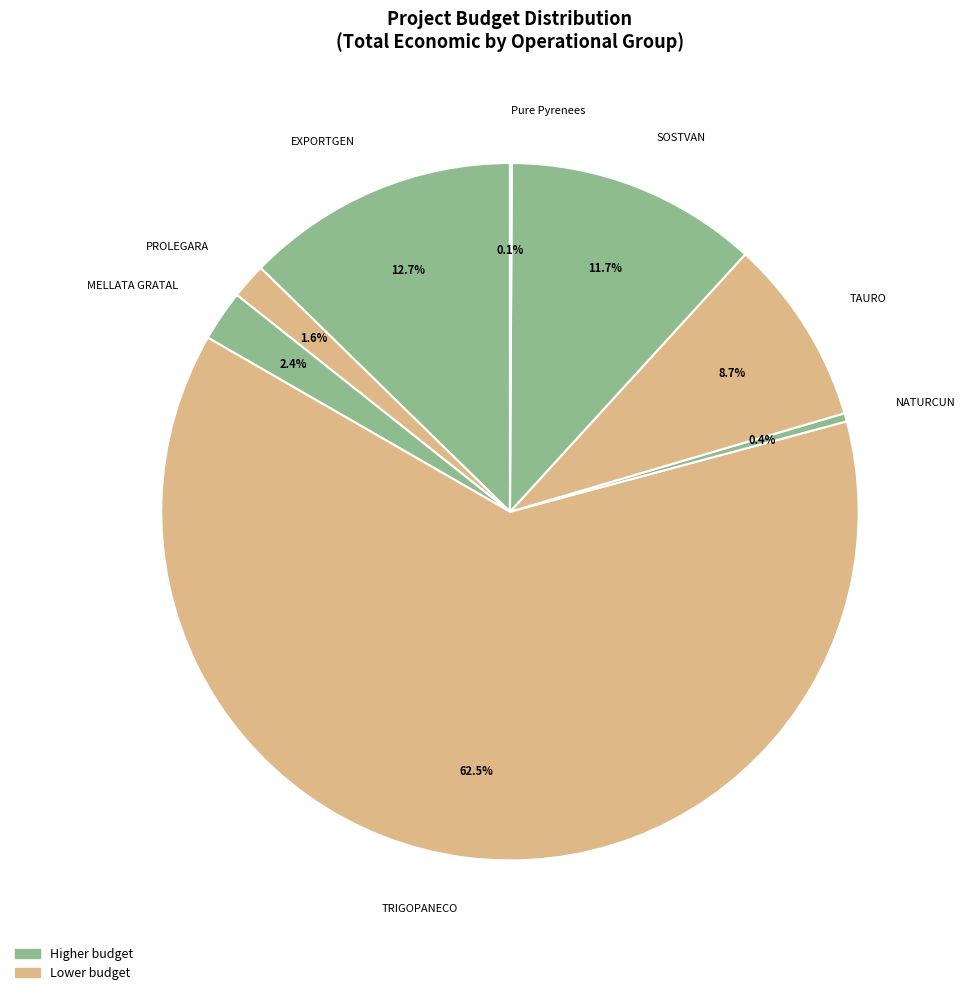

True or false: NATURCUN accounts for 0% of the total.

True